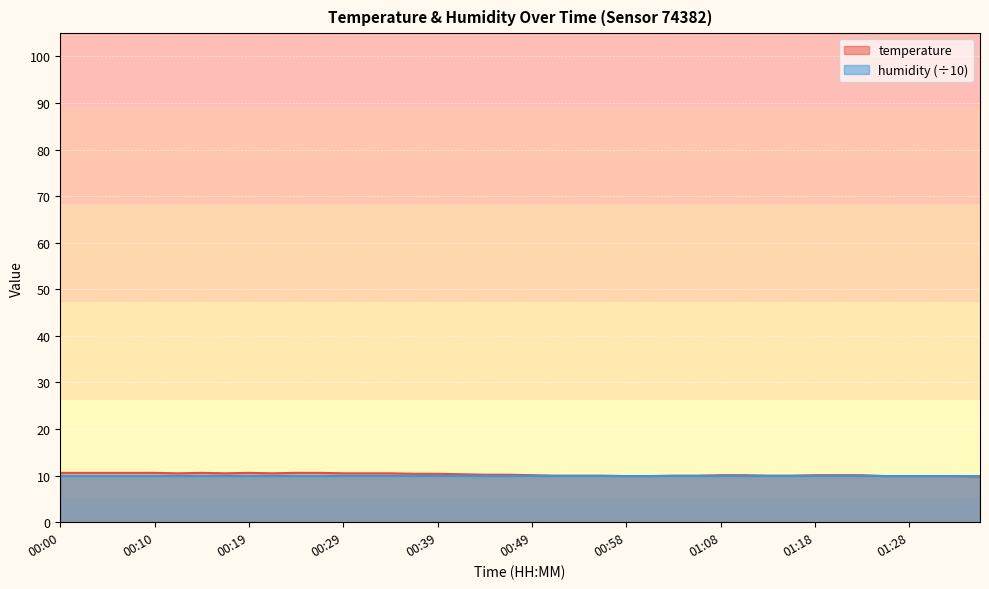

What is the approximate value at 00:00?

10.6